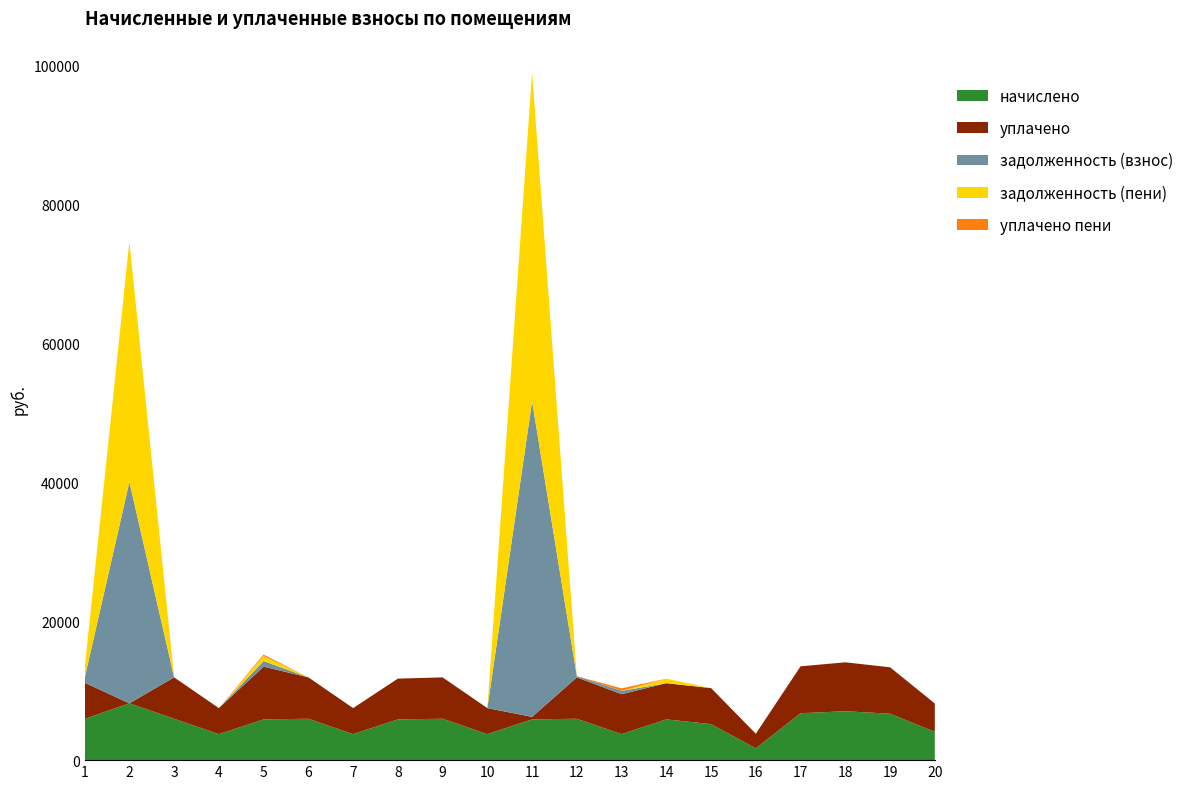

Reading left to right, extract all data points from this chart.

начислено: 5932.8	8179.2	5955.8	3744.0	5863.7	5955.8	3744.0	5863.7	5955.9	3744.0	5863.7	5955.8	3744.0	5863.7	5184.0	1705.0	6750.7	7038.7	6681.6	4078.1
уплачено: 5213.8	0.0	5955.8	3744.0	7594.0	5955.8	3744.0	5863.7	5955.9	3744.0	363.7	5955.8	5746.0	5212.2	5184.0	2097.9	6750.7	7038.7	6681.6	4078.1
задолженность (взнос): 659.2	31864.8	0.0	0.0	801.7	0.0	0.0	0.0	0.0	0.0	45416.6	165.4	480.0	0.0	0.0	0.0	0.0	0.0	0.0	0.0
задолженность (пени): 1318.4	34591.2	0.0	0.0	723.5	0.0	0.0	0.0	0.0	0.0	47340.7	0.0	0.0	651.5	0.0	0.0	0.0	0.0	0.0	0.0
уплачено пени: 0.0	0.0	0.0	0.0	206.0	0.0	0.0	0.0	0.0	0.0	0.0	0.8	363.0	0.0	0.0	0.0	0.0	0.0	0.0	0.0